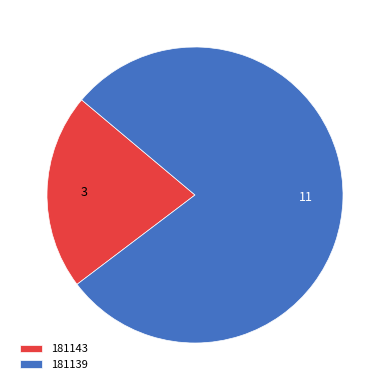

Is the sum of 181139 and 181143 greater than half?

Yes